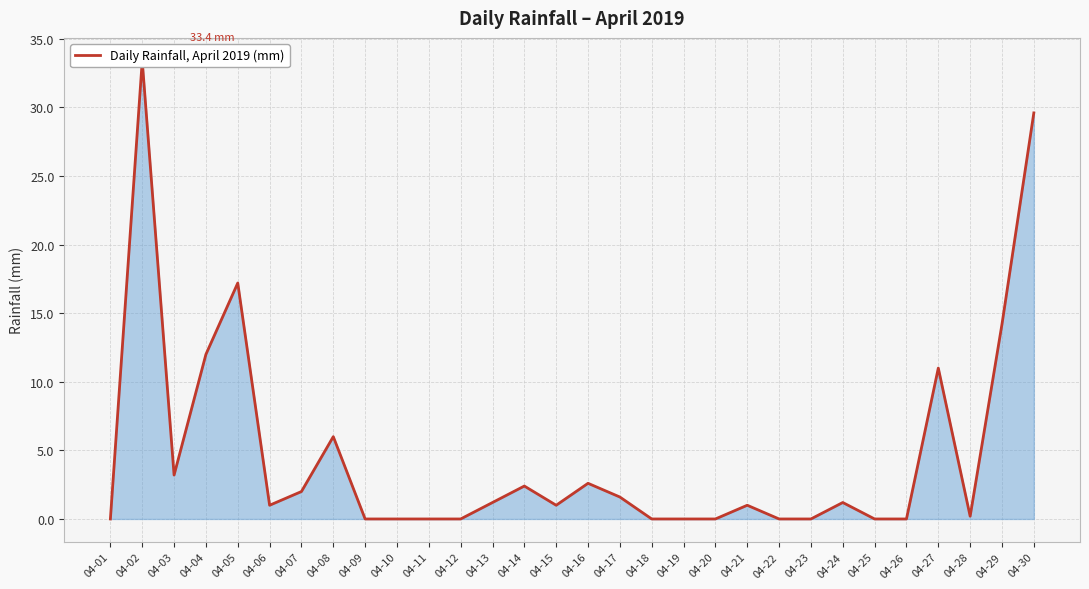

Reading left to right, what are all the values shown in this chart?

04-01=0.0	04-02=33.4	04-03=3.2	04-04=12.0	04-05=17.2	04-06=1.0	04-07=2.0	04-08=6.0	04-09=0.0	04-10=0.0	04-11=0.0	04-12=0.0	04-13=1.2	04-14=2.4	04-15=1.0	04-16=2.6	04-17=1.6	04-18=0.0	04-19=0.0	04-20=0.0	04-21=1.0	04-22=0.0	04-23=0.0	04-24=1.2	04-25=0.0	04-26=0.0	04-27=11.0	04-28=0.2	04-29=14.2	04-30=29.6